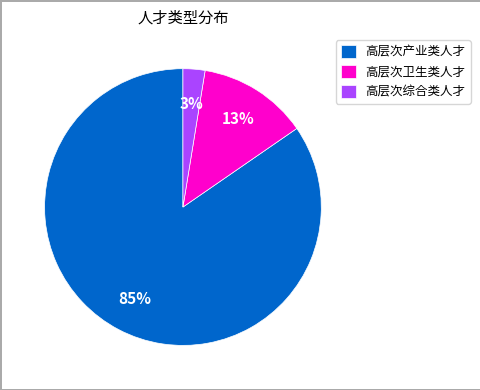

Combined, do 高层次卫生类人才 and 高层次综合类人才 account for over 50%?

No